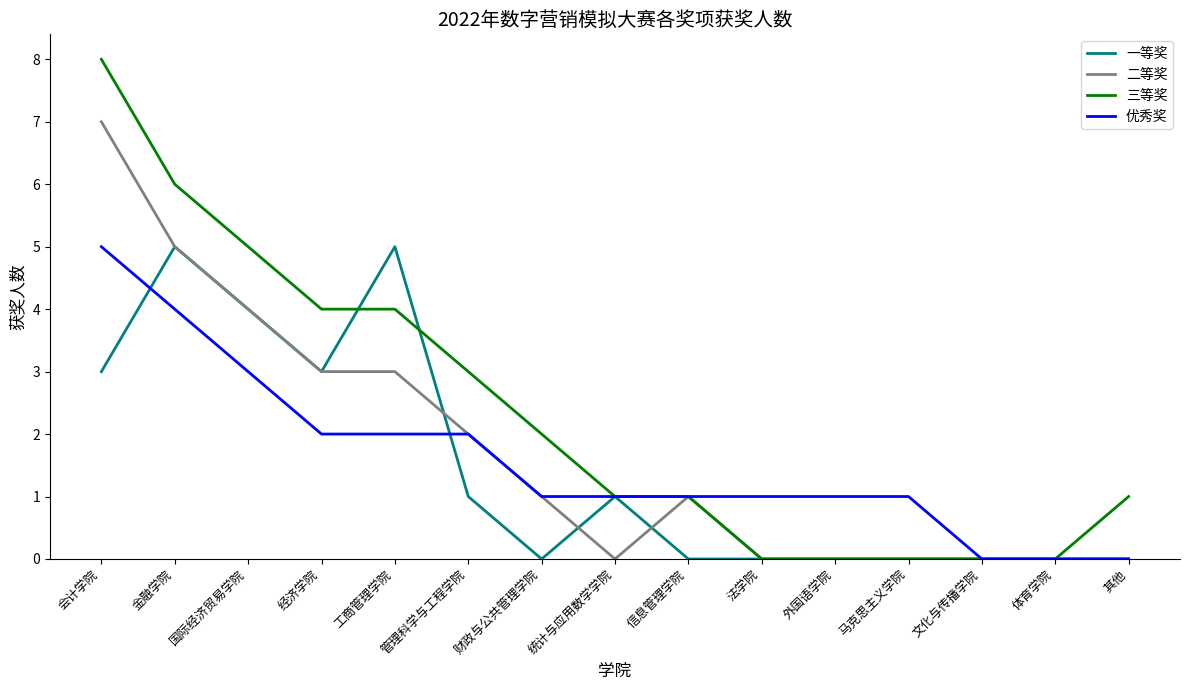

List the series in order of their overall mean, lowest first.

一等奖, 优秀奖, 二等奖, 三等奖